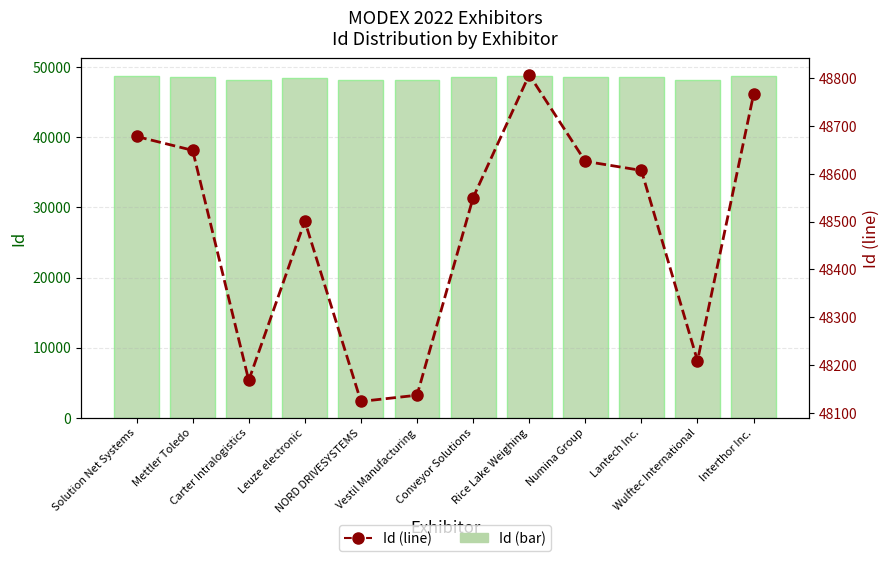

What is the sum of the Id (line) values at Conveyor Solutions and Numina Group?

97176